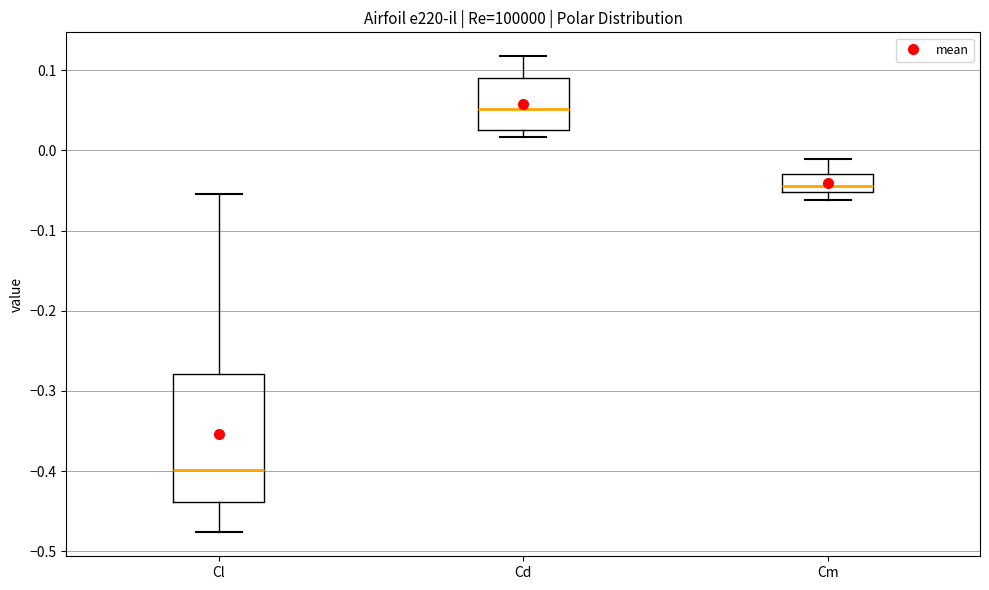

Which box has the lowest median line?

Cl